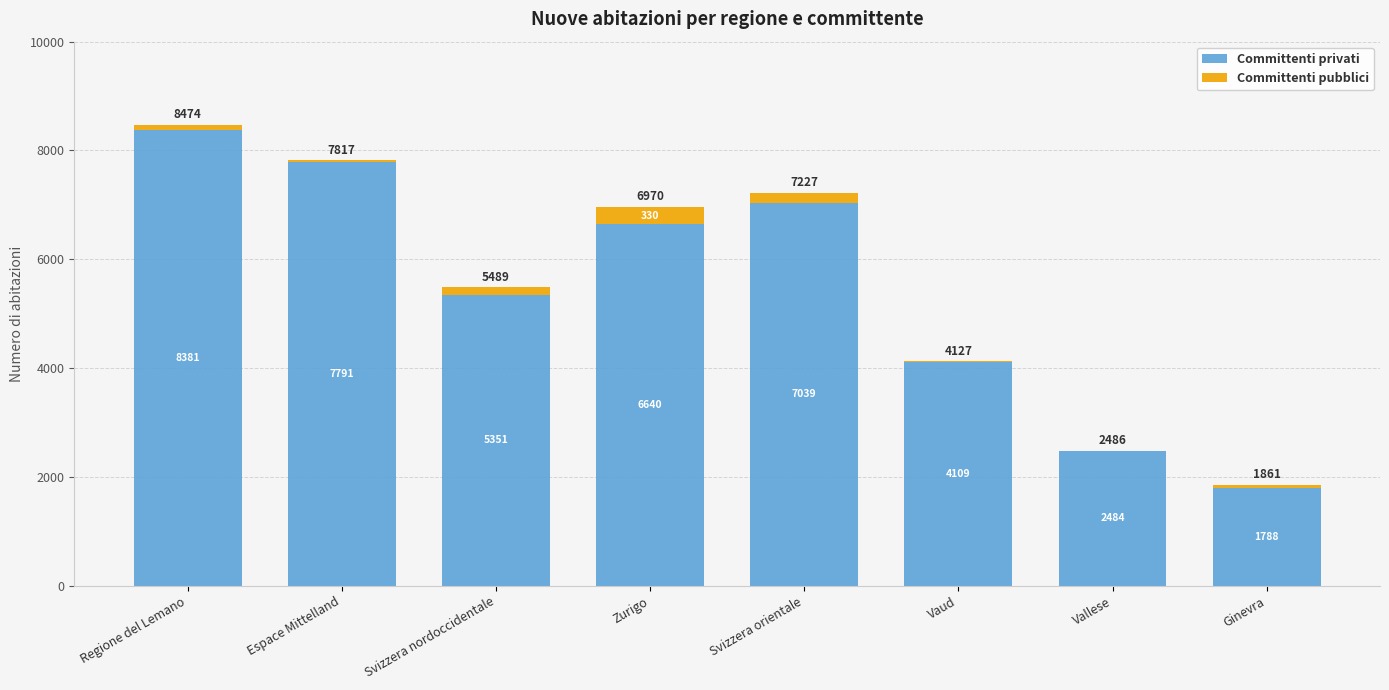

Reading right to left, what are the values for Committenti privati?

Ginevra=1788	Vallese=2484	Vaud=4109	Svizzera orientale=7039	Zurigo=6640	Svizzera nordoccidentale=5351	Espace Mittelland=7791	Regione del Lemano=8381